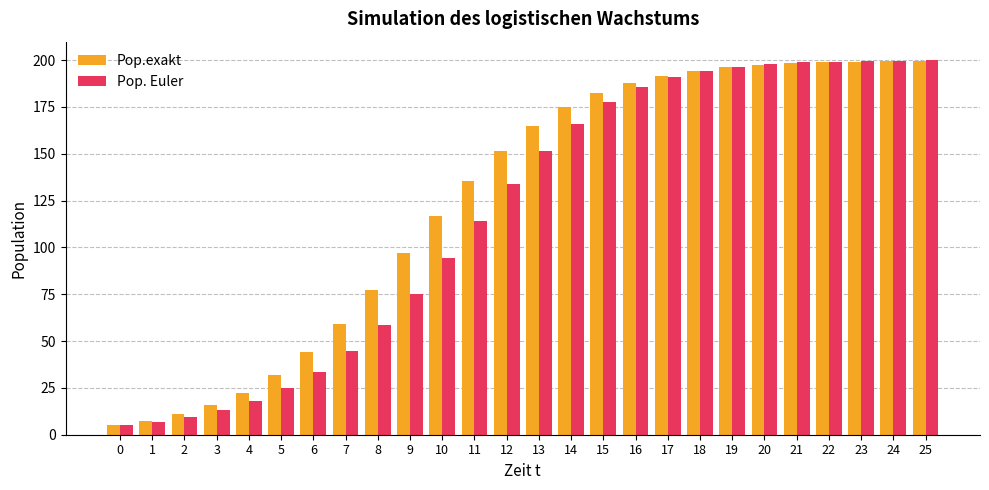

What is the sum of the Pop.exakt values at 20 and 15?

379.8